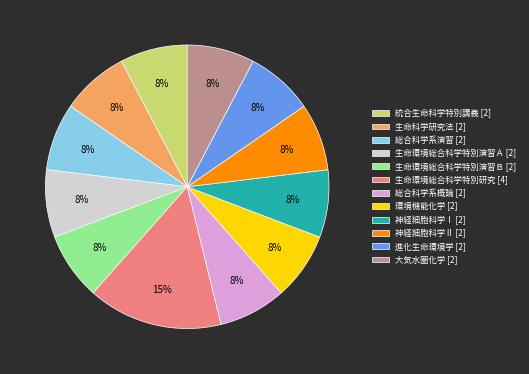

Count the number of slices in the pie.

12